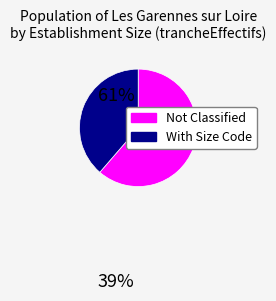

Is there a majority slice in this chart?

Yes